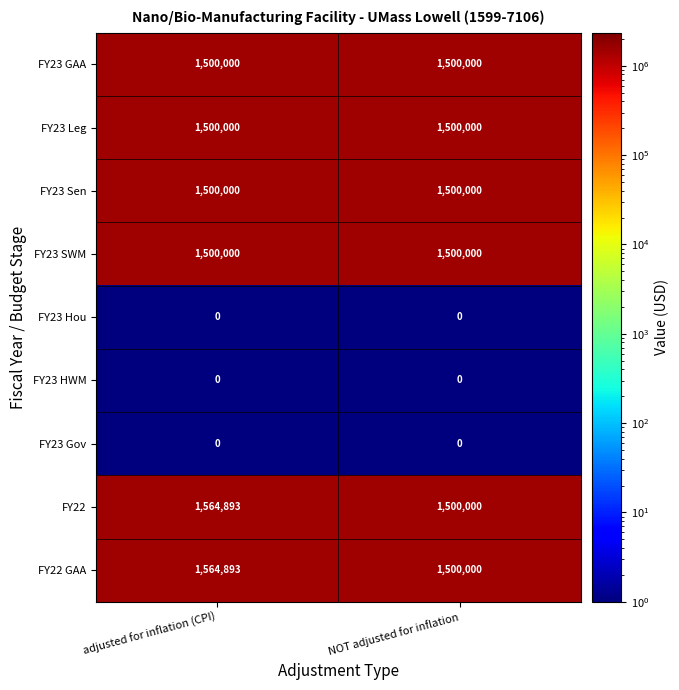

What value does the FY22 series have at adjusted for inflation (CPI), to the nearest 10?

1564890